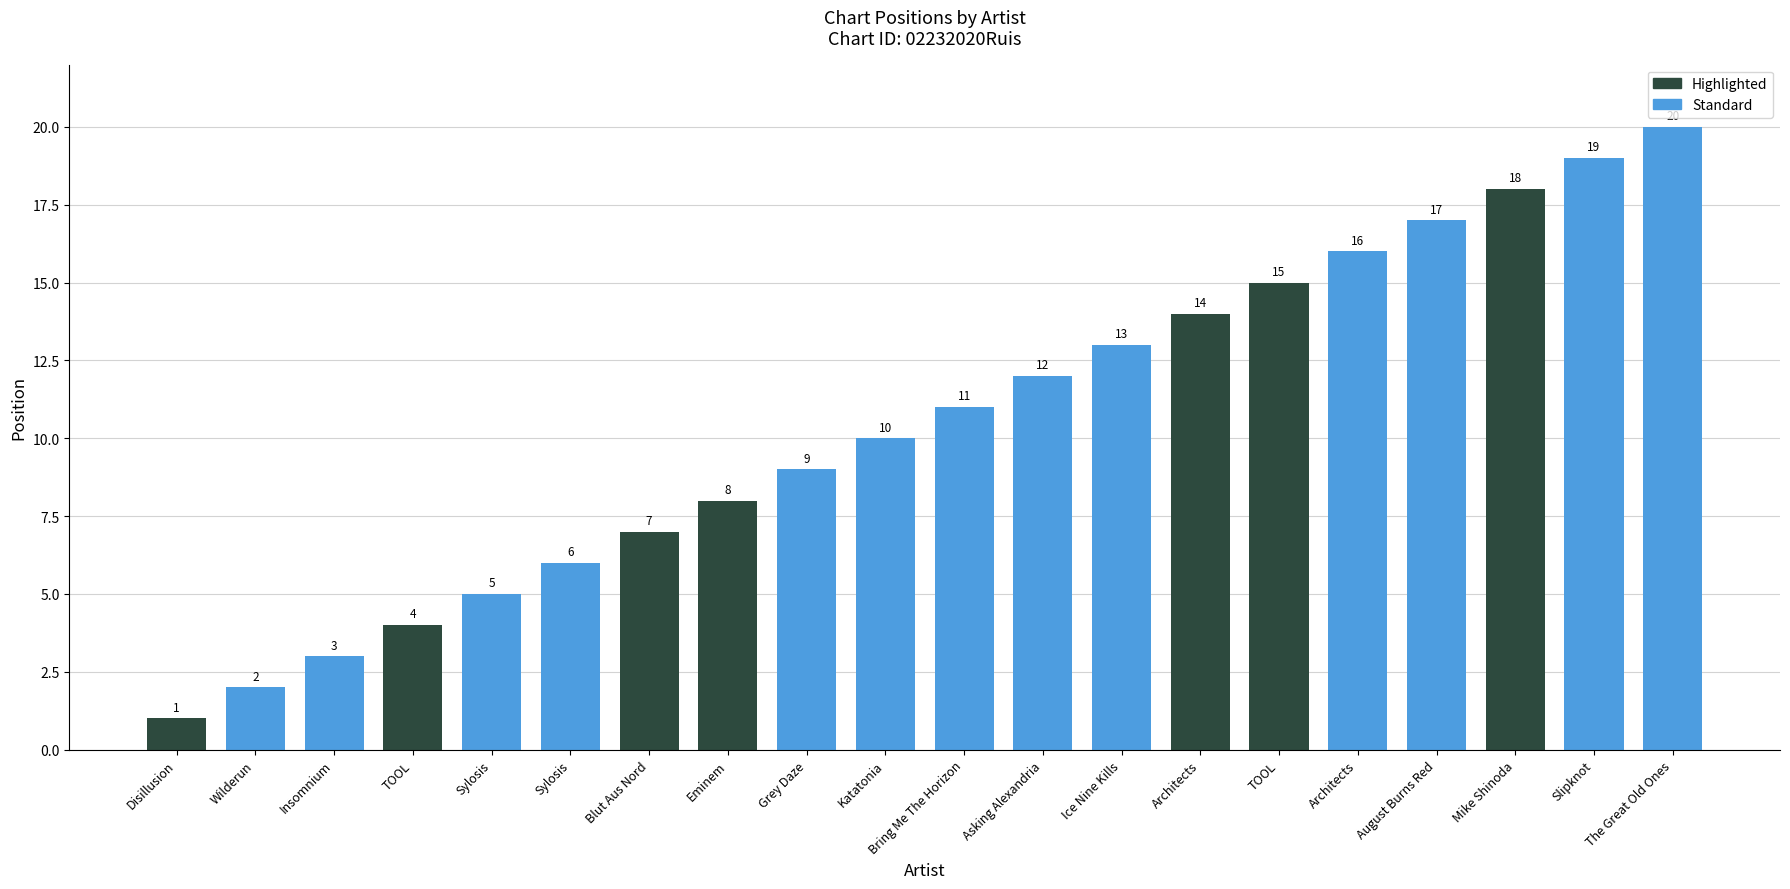

True or false: the data shows 9 at Grey Daze.

True